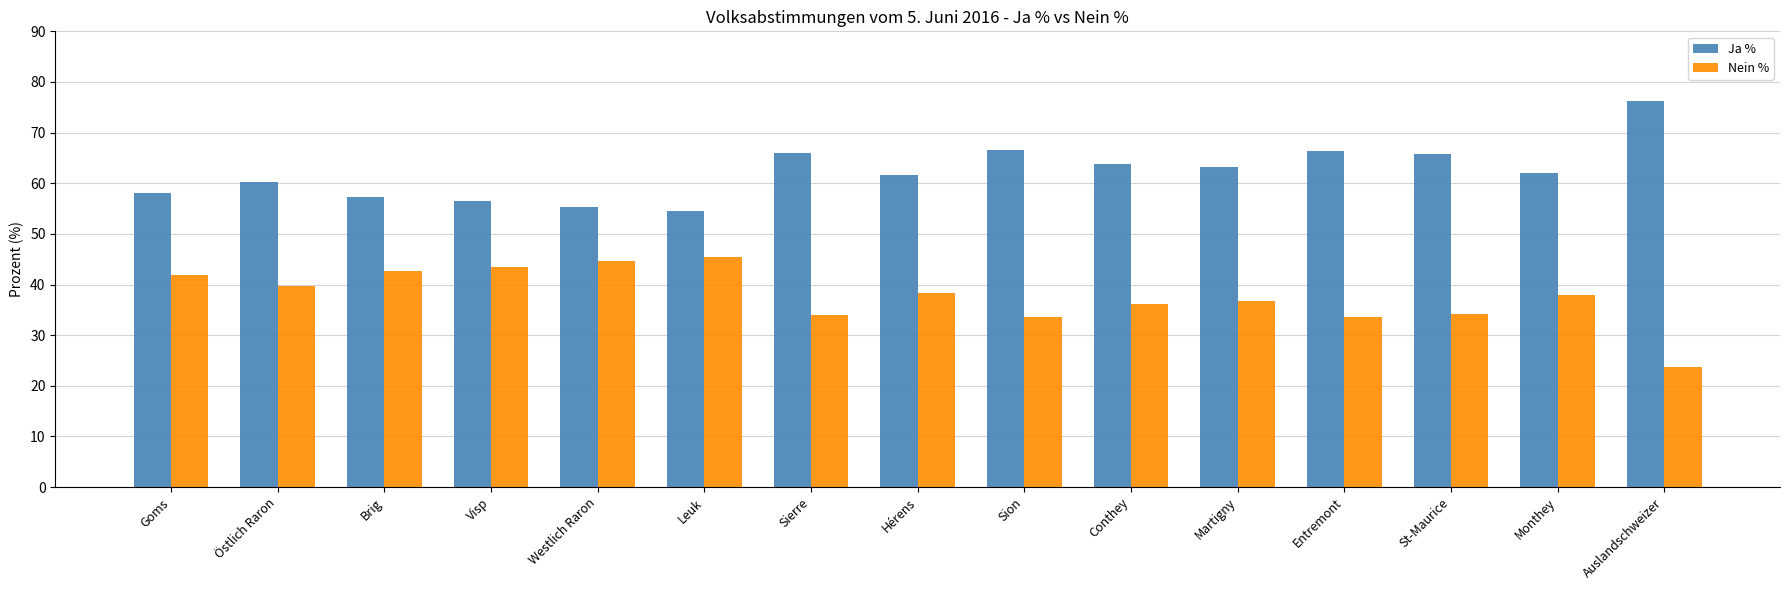

What is the highest value of the Ja % series?

76.3